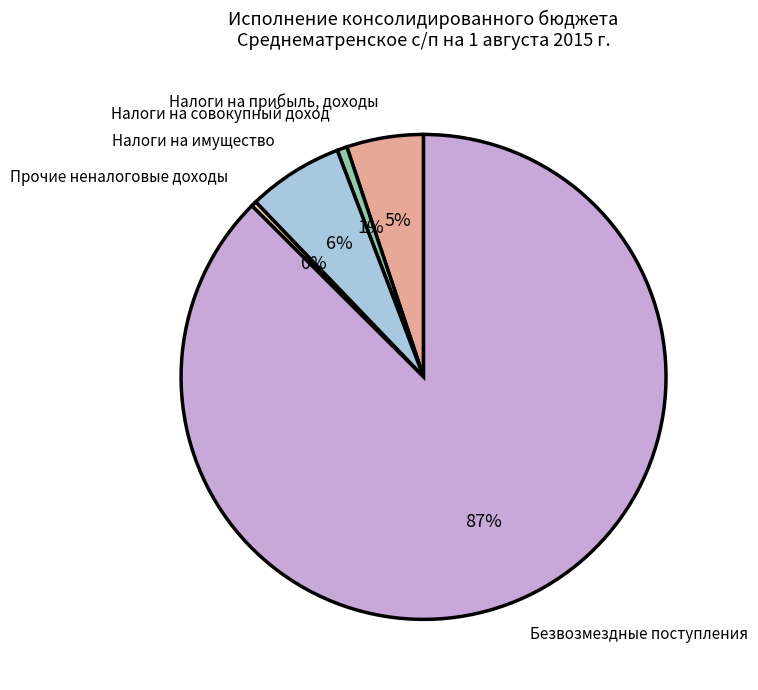

What percentage is the Налоги на совокупный доход slice, to the nearest percent?

1%